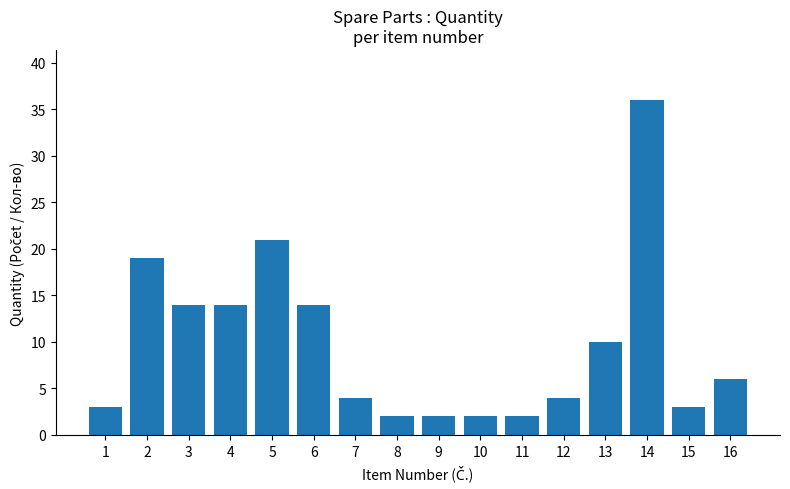

What is the minimum value shown in the chart?

2